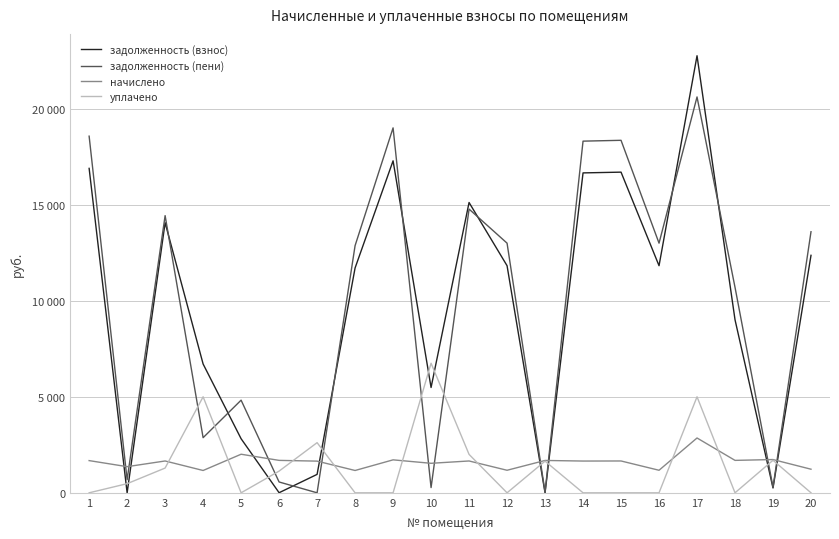

At which category does the chart reach its minimum across all series?

2